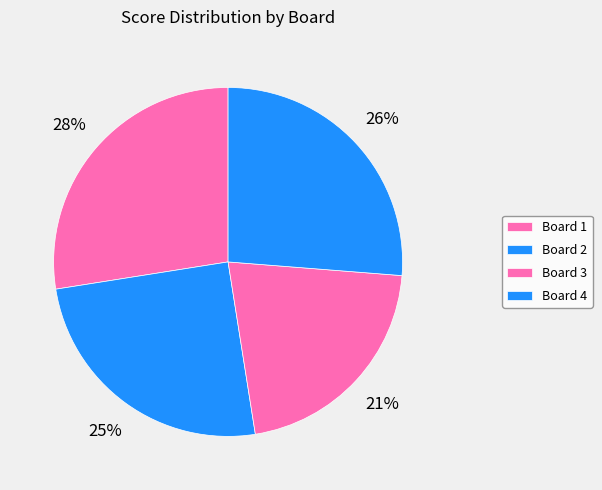

Does Board 1 represent more than half of the total?

No